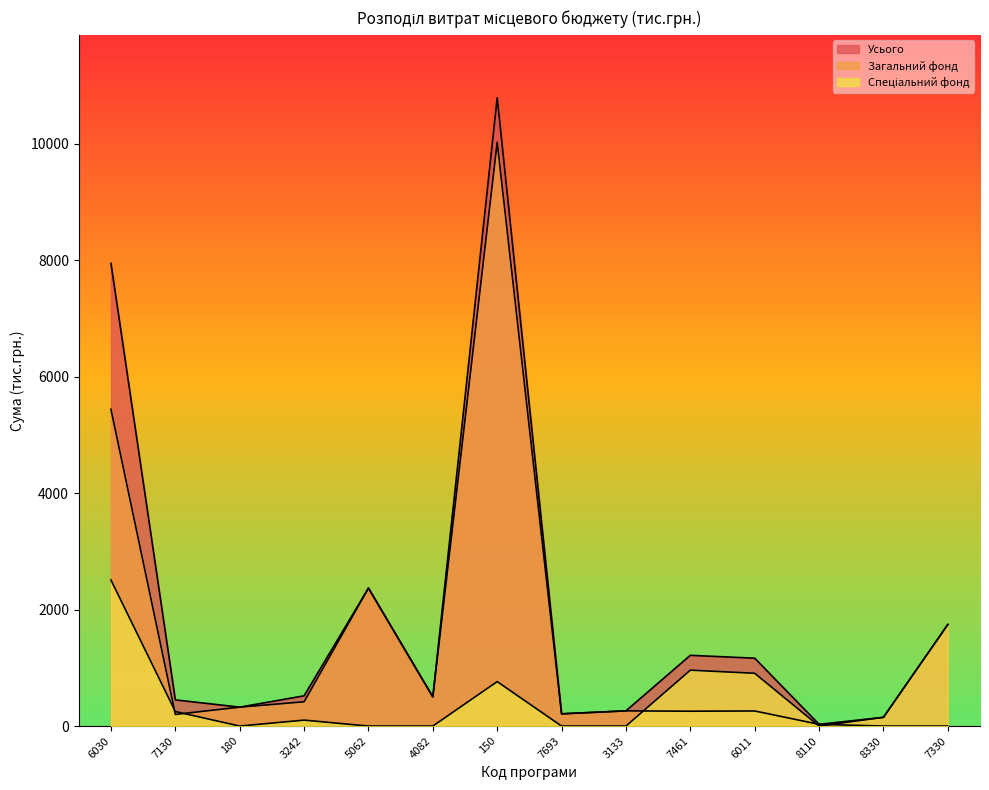

What is the difference between the maximum and minimum values in the Загальний фонд series?

10022.6